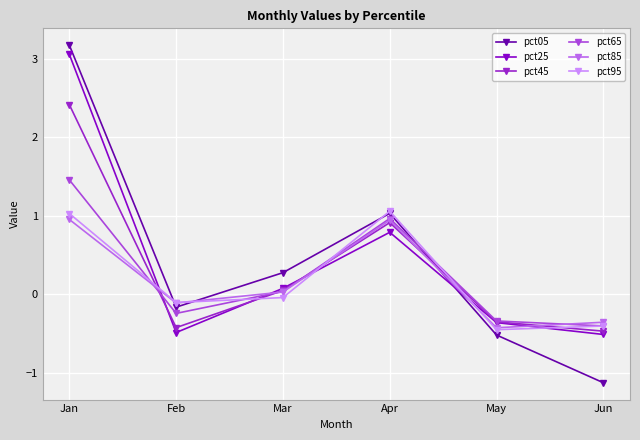

How many data points does each series have?

6